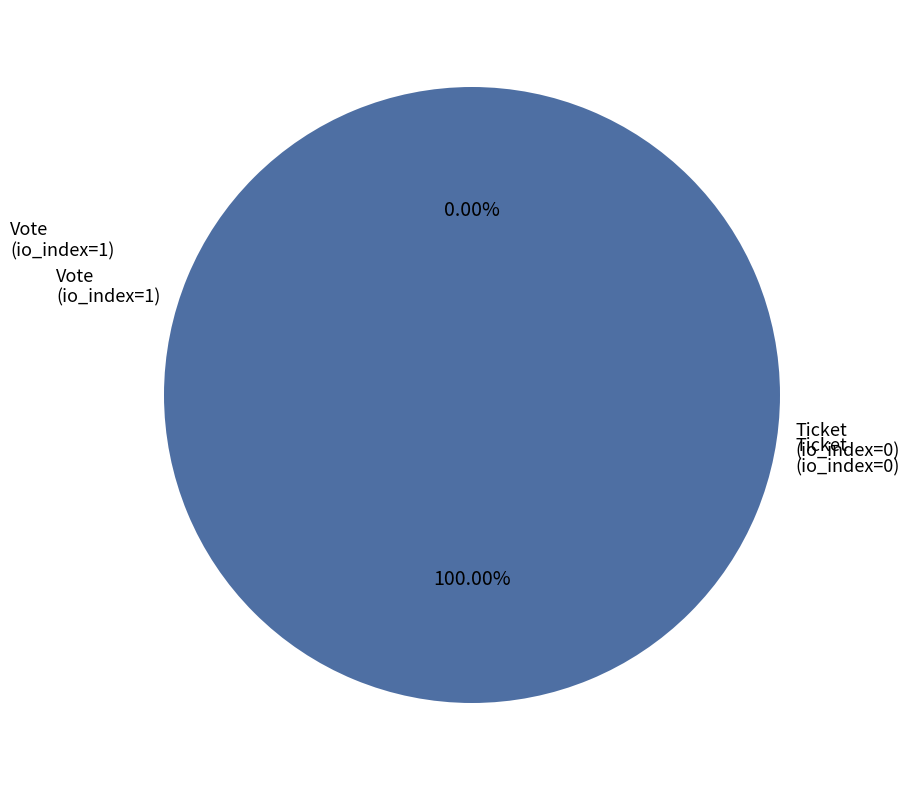

Rank the categories by value from highest to lowest.

Vote
(io_index=1), Ticket
(io_index=0)